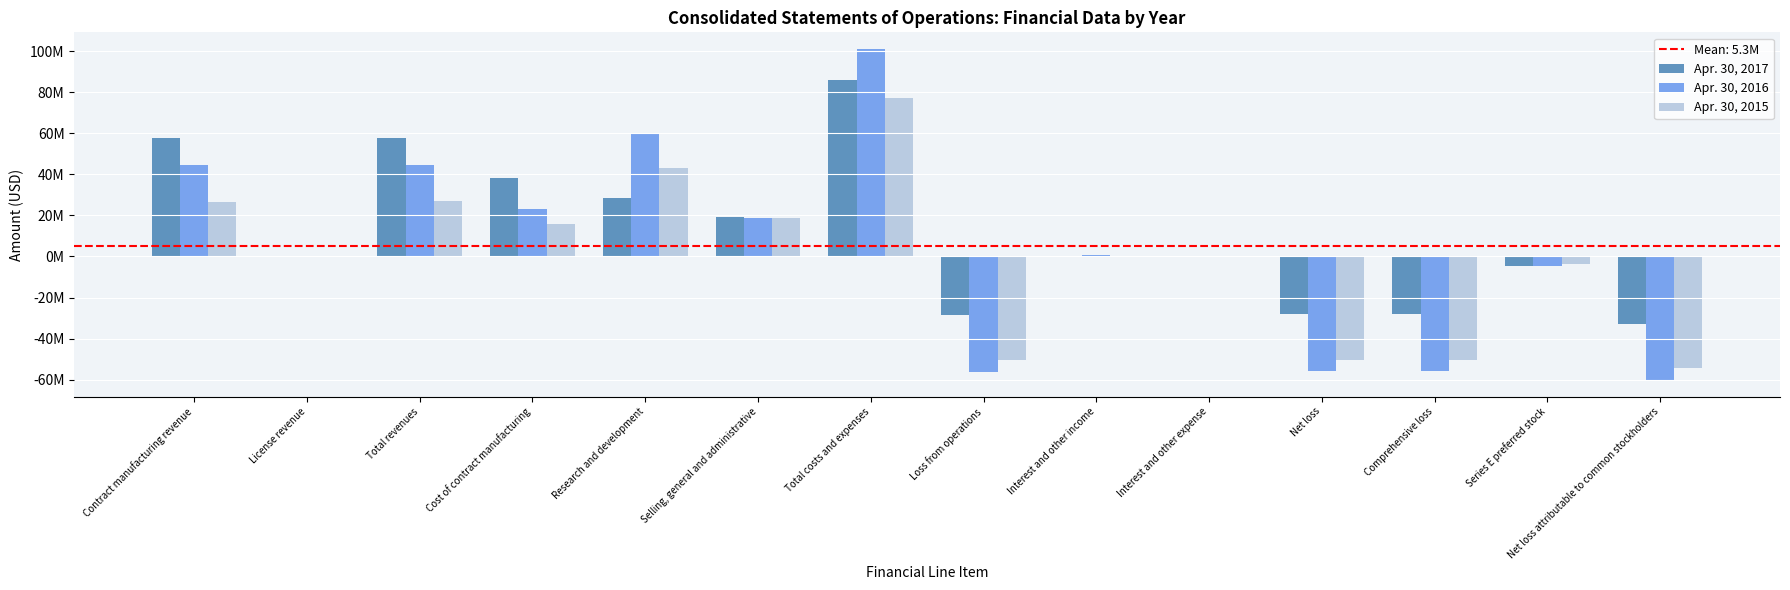

Are the bars horizontal?

No